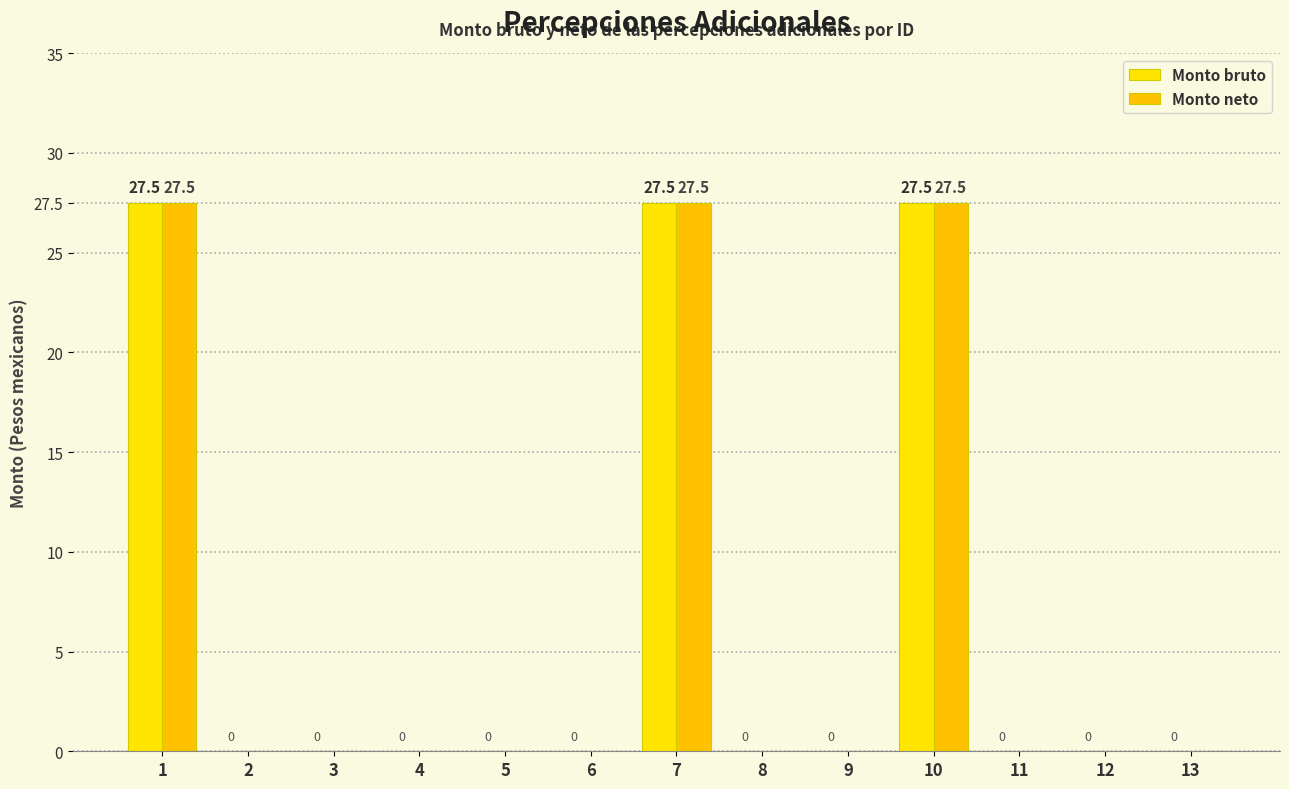

What is the greatest value displayed?

27.5